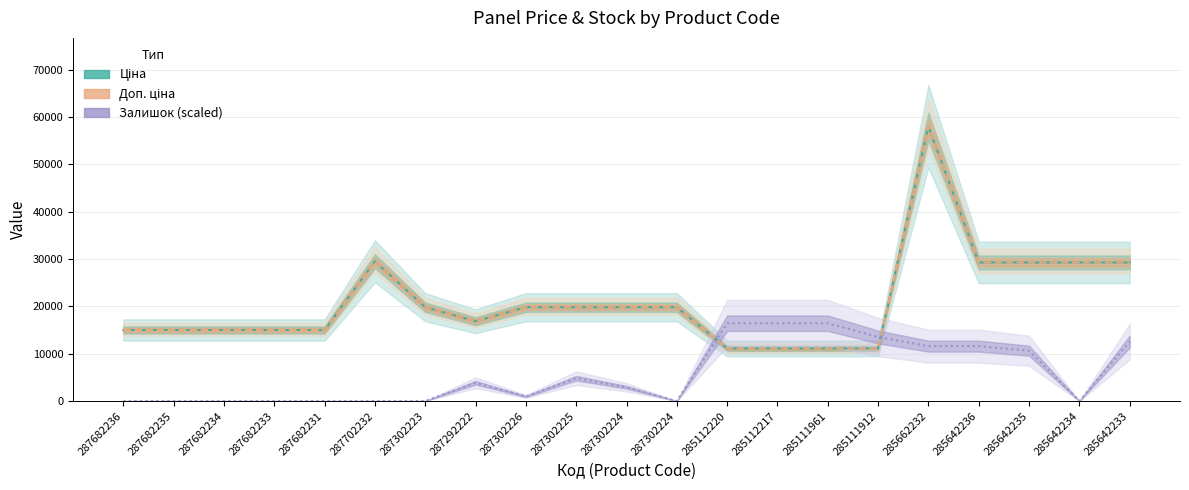

What is the total value across all series at 287682231?

30038.4